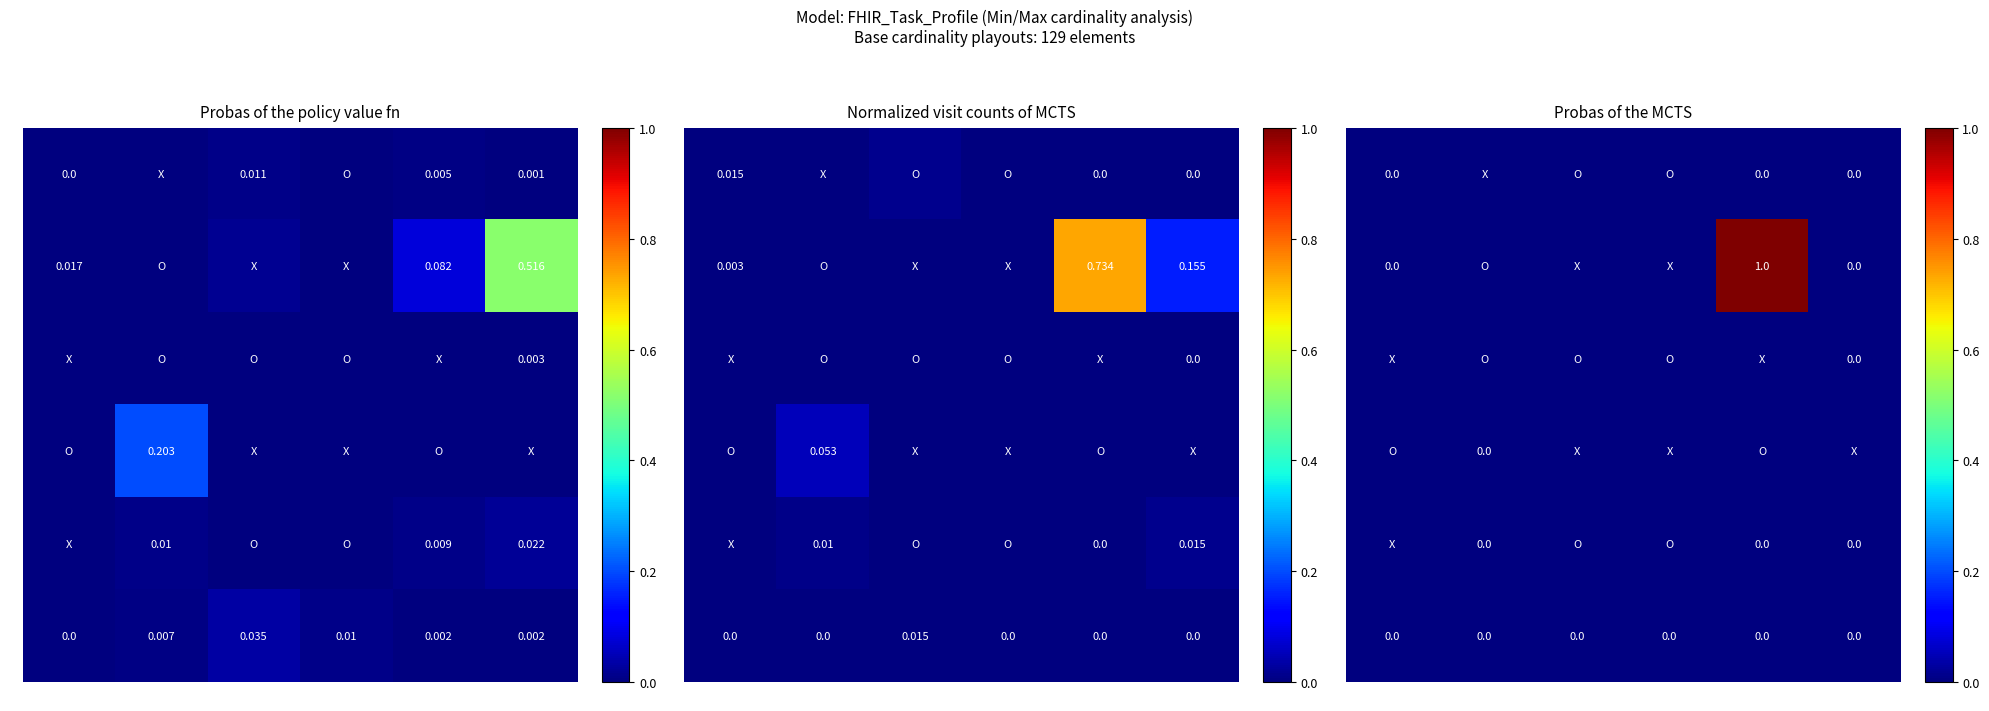

True or false: 1 has a value of 0 at c.

True